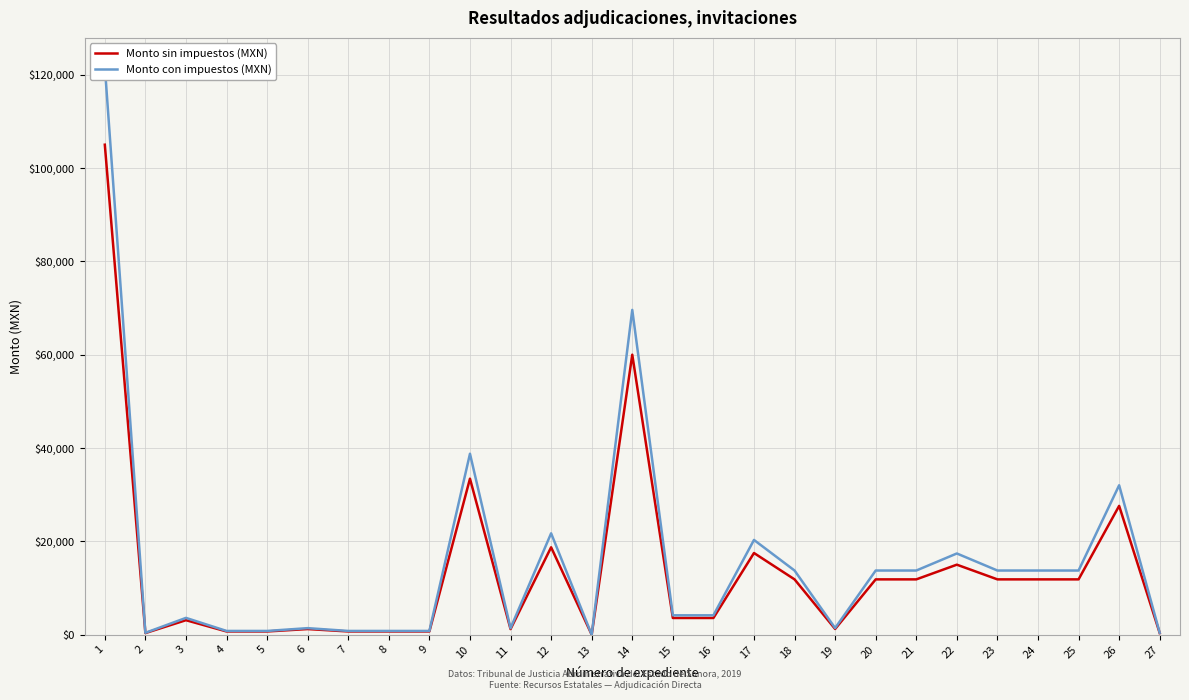

True or false: Monto con impuestos (MXN) and Monto sin impuestos (MXN) cross at least once.

False